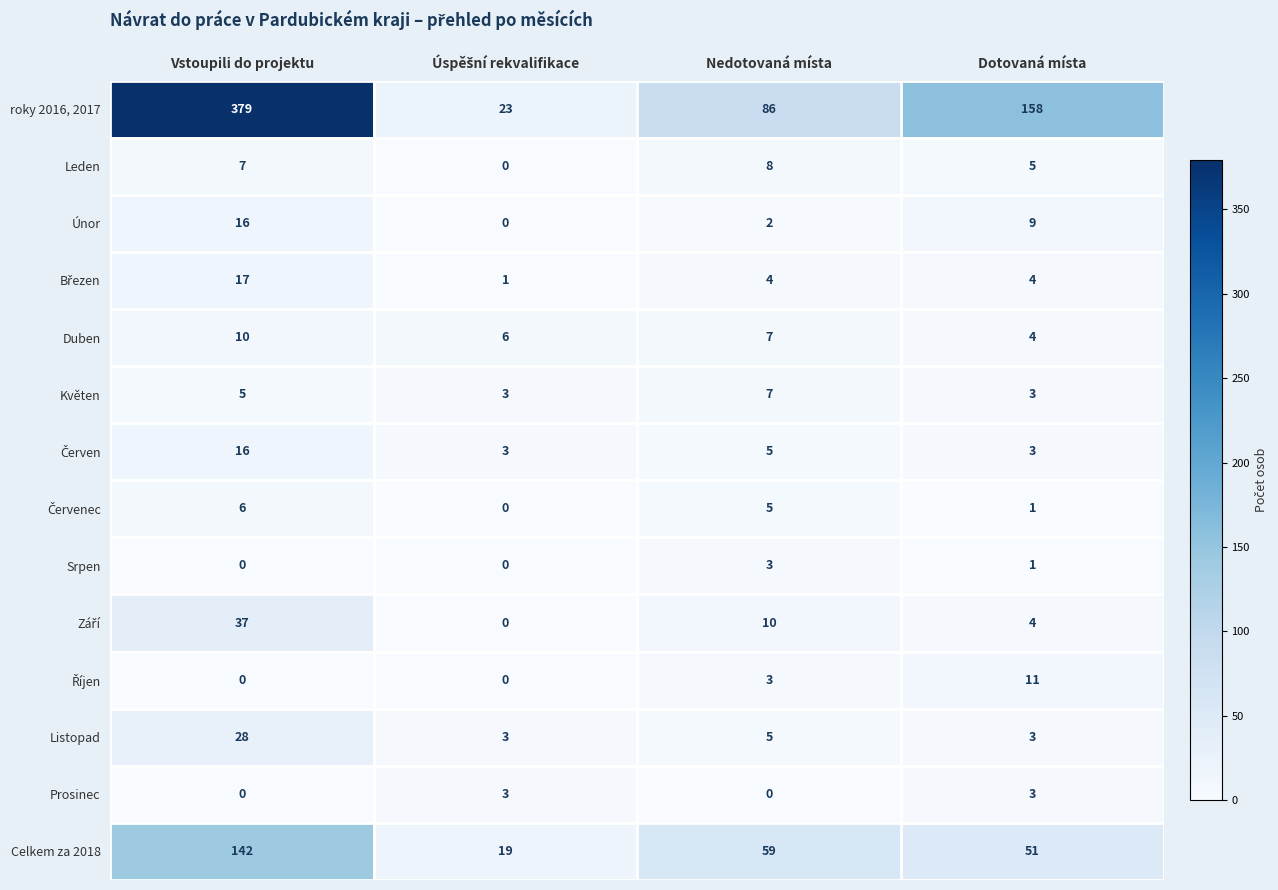

What is the sum of the Květen values at Dotovaná místa and Nedotovaná místa?

10